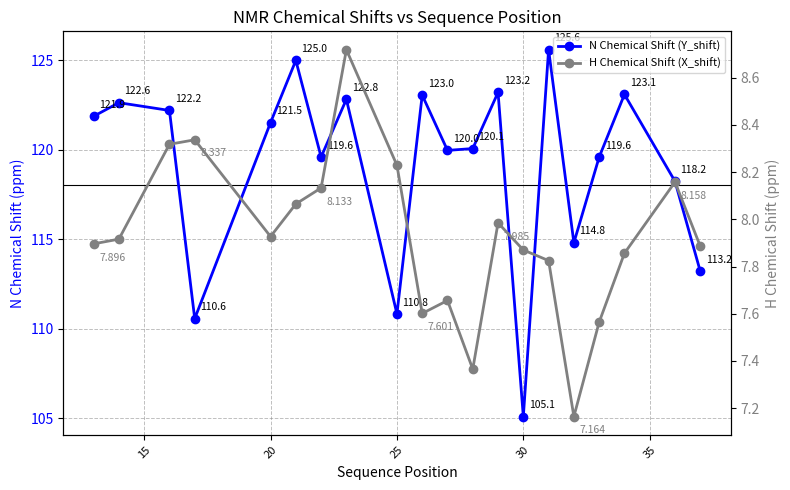

What is the sum of all N Chemical Shift (Y_shift) values?

2382.8